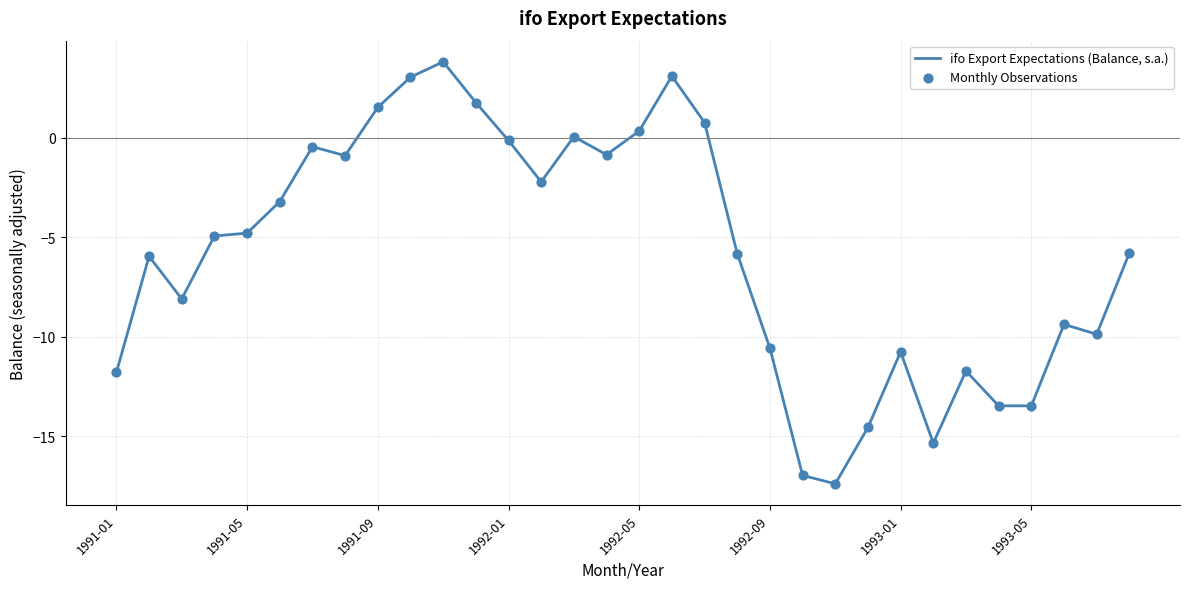

What is the greatest value displayed?

3.8